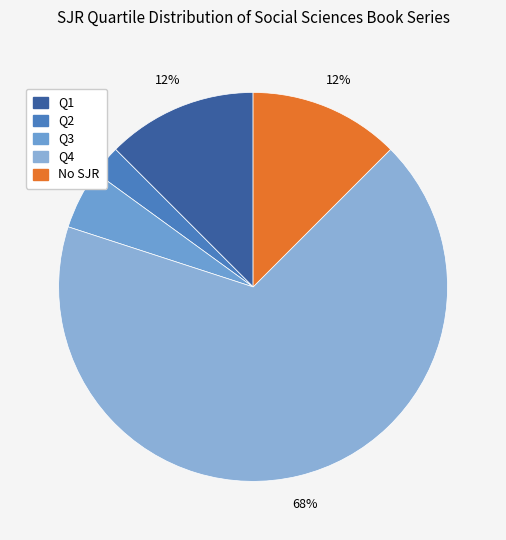

Which slice is the largest?

Q4